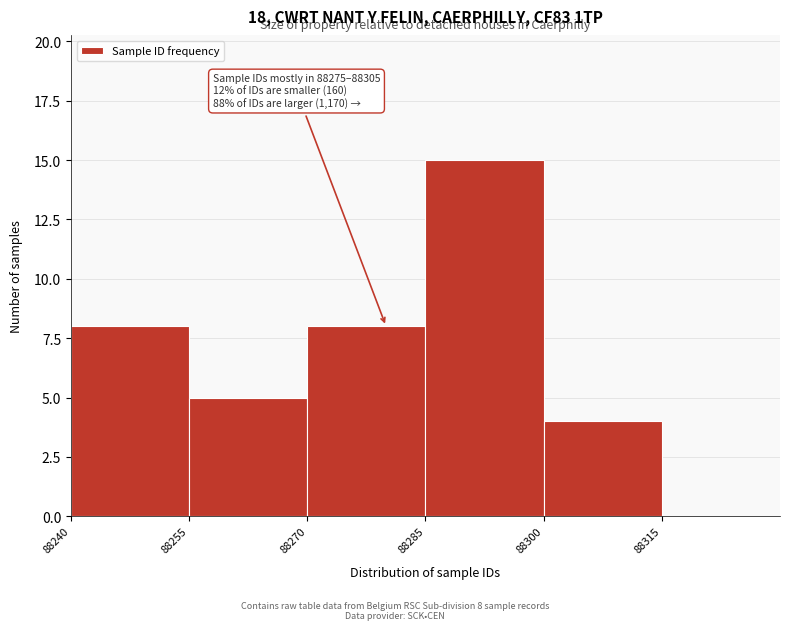

Over which range of the x-axis is the bar tallest?

88285 to 88300